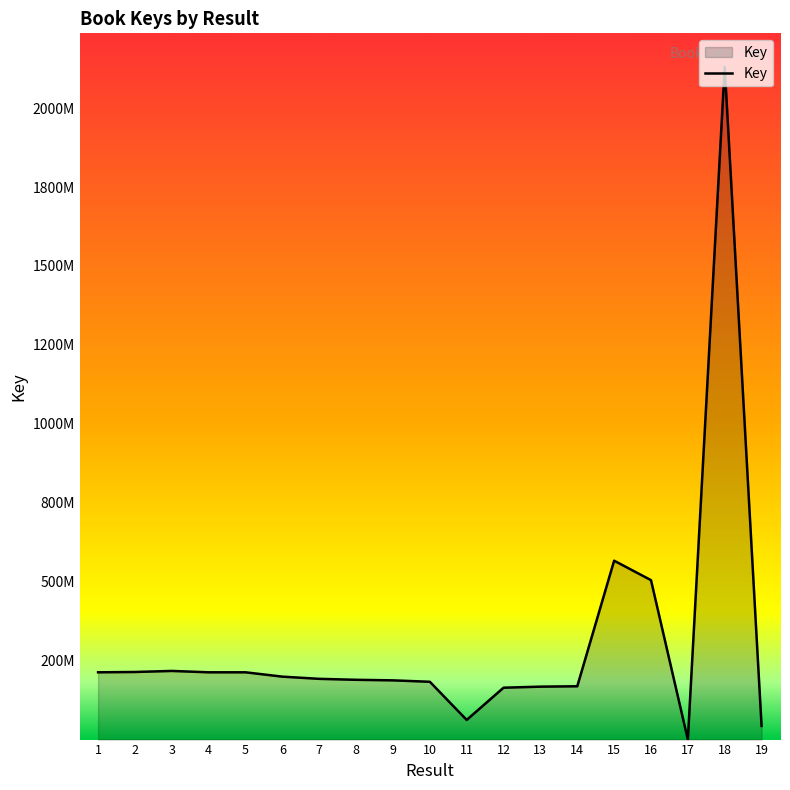

Is this an area chart (filled region under the line)?

Yes